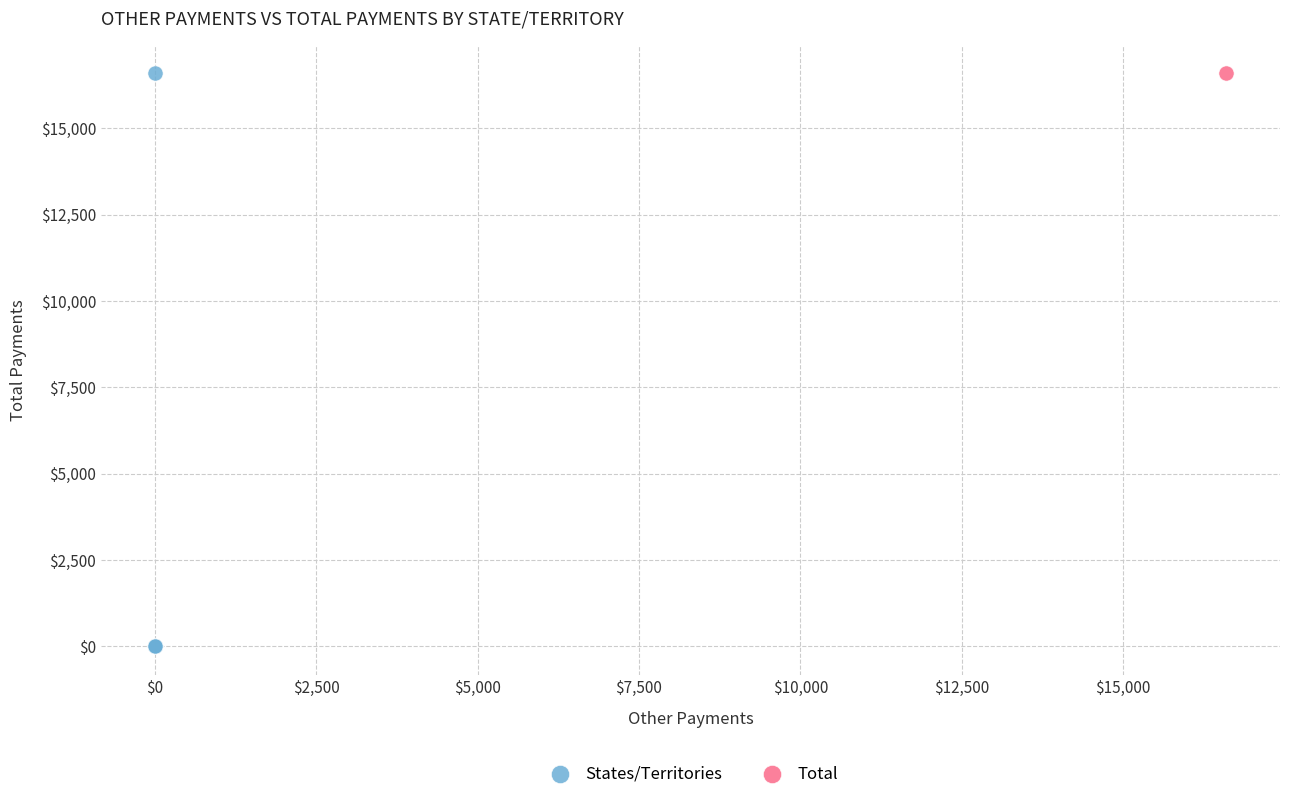

What are all the series names shown in the legend?

States/Territories, Total